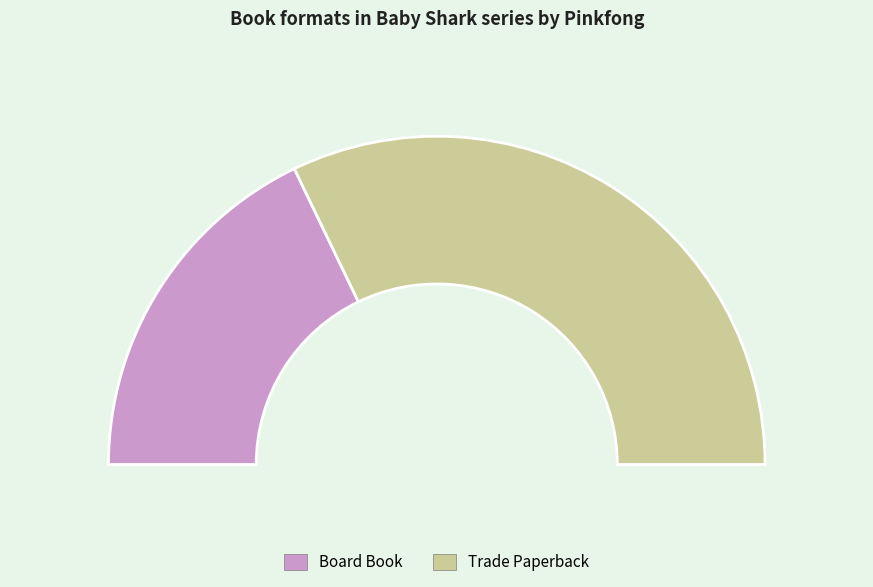

To the nearest percent, what percentage of the pie is Trade Paperback?

64%